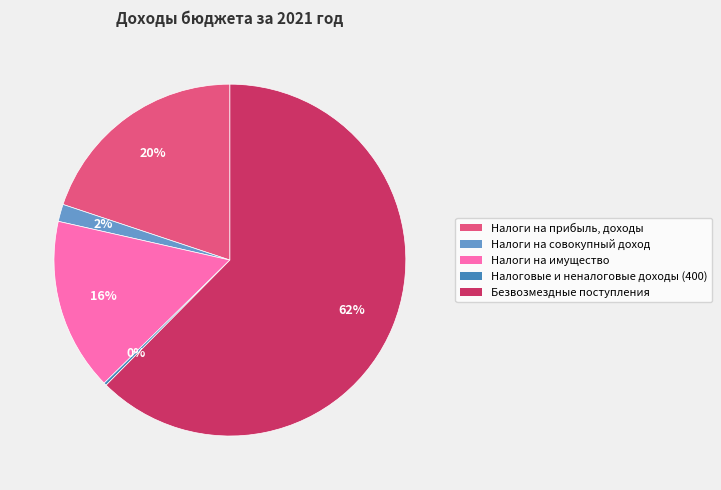

What percentage is the Безвозмездные поступления slice, to the nearest percent?

62%